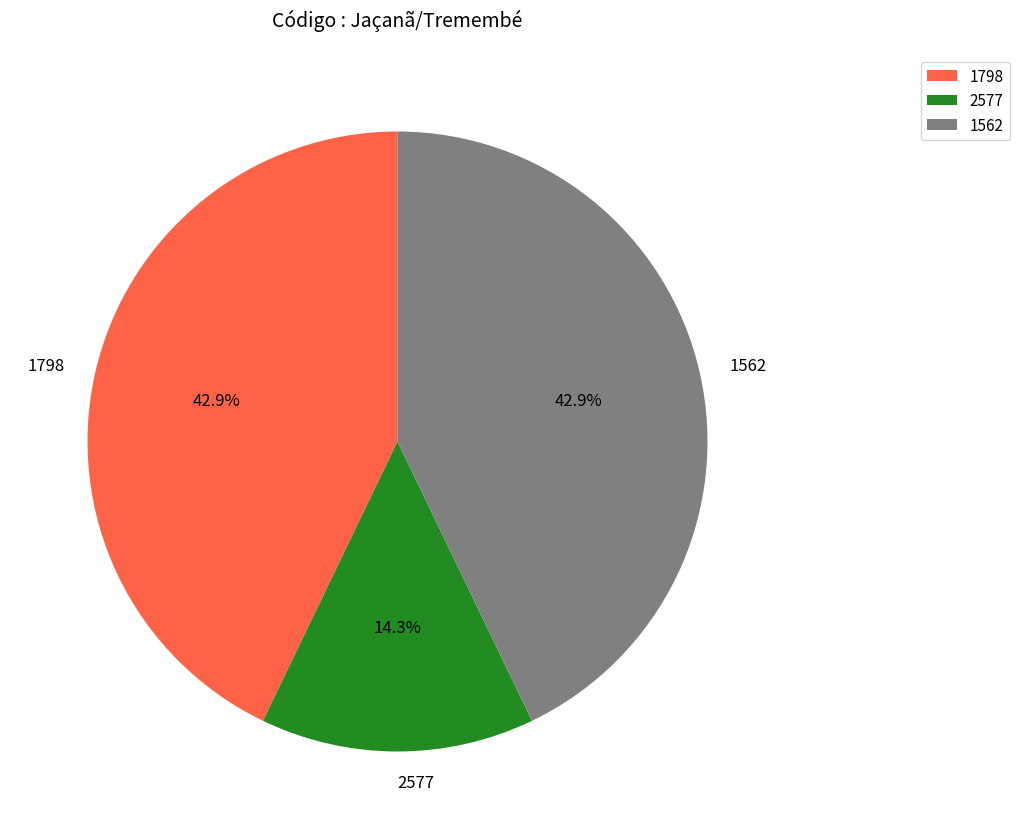

Is there a majority slice in this chart?

No